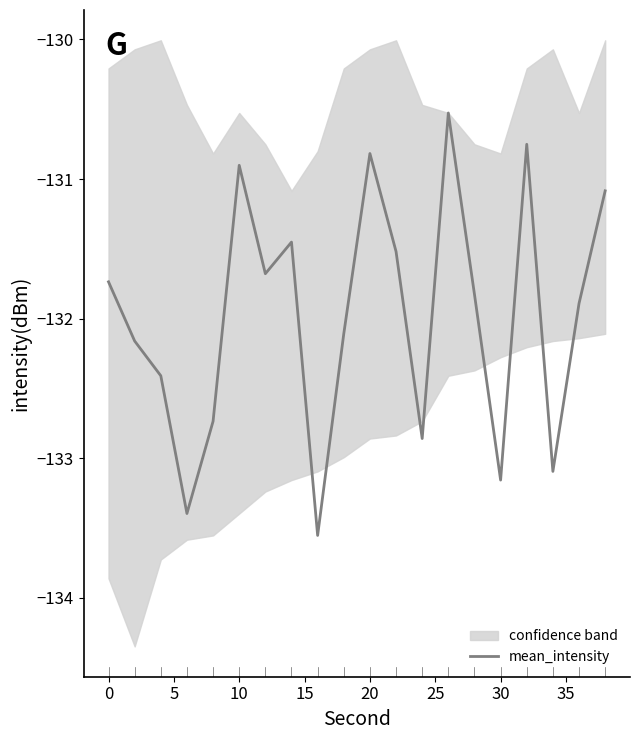

At which label does mean_intensity first exceed -131?

10